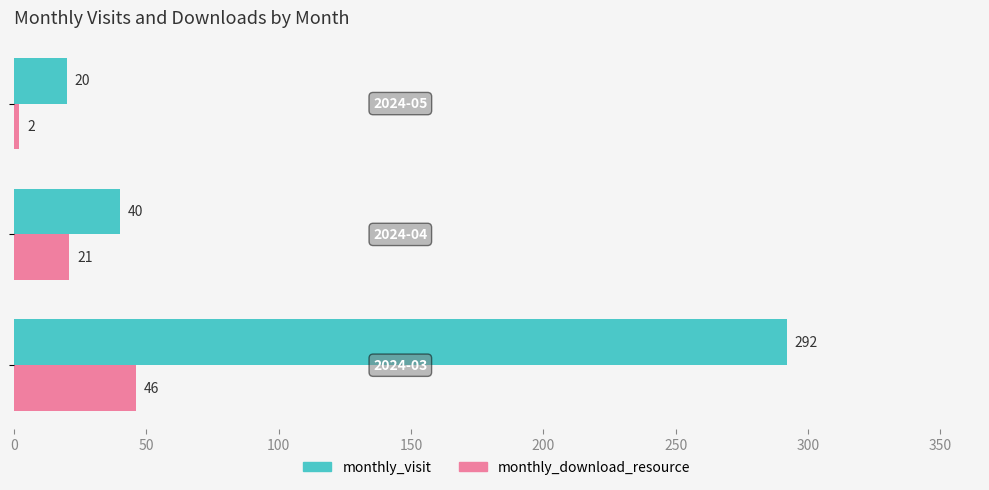

How many values in the monthly_visit series are below 40?

1